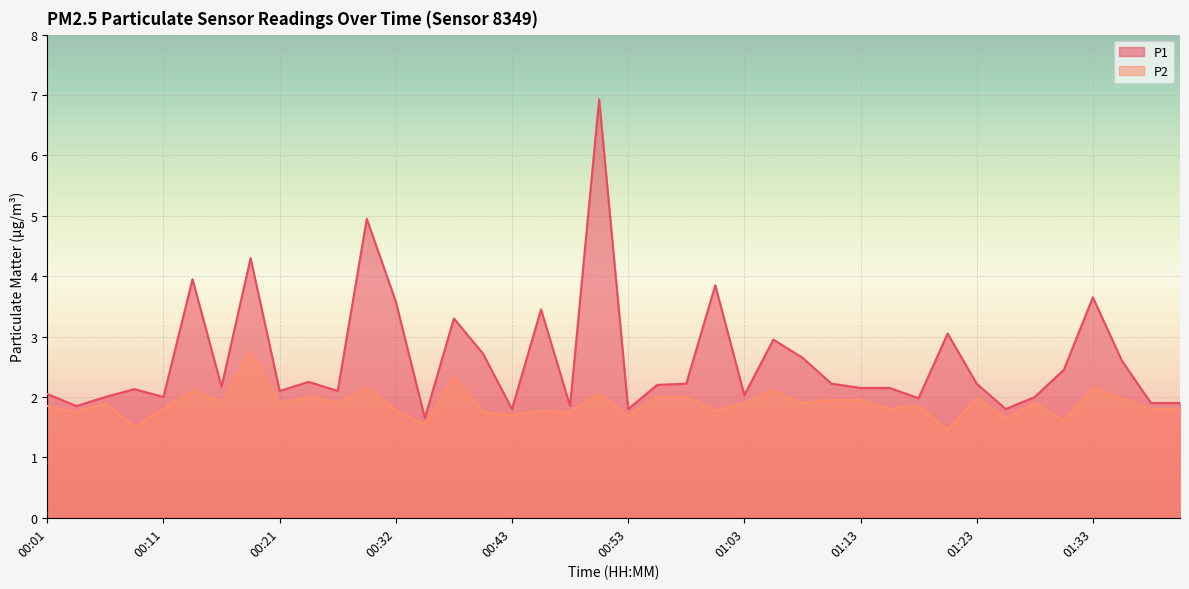

What is the average value of the P2 series?

1.9